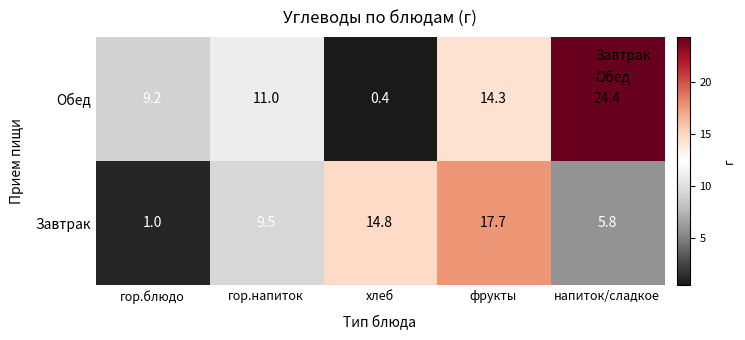

What is the spread (max minus min) of values at напиток/сладкое?

18.6